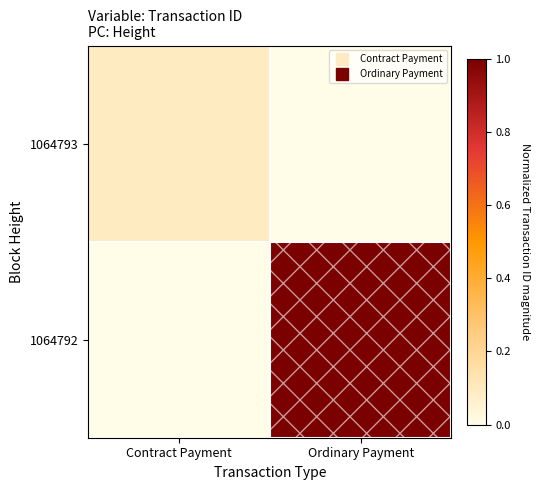

How many categories are shown in the chart?

2